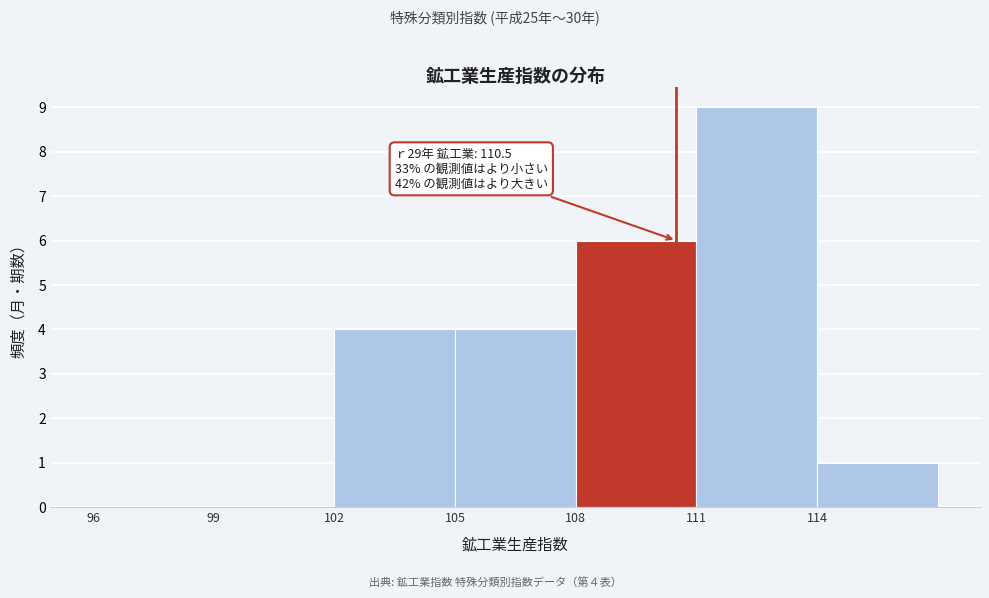

Which range on the x-axis has the tallest bar?

111 to 114